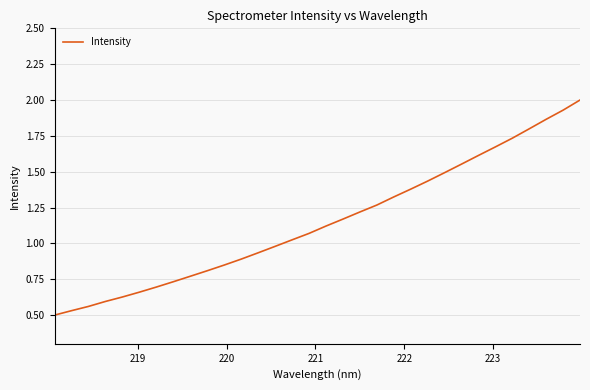

What is the difference between the maximum and minimum values?

1.5